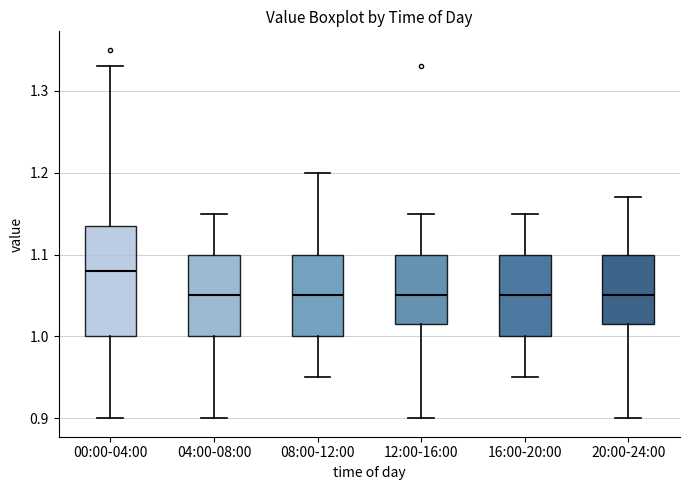

Reading left to right, read every box against the y-axis: the position of its median line, the range the box covers, and the ends of its whiskers. The values are not printed on the chart, so give them approximately, as read against the axis.

00:00-04:00: median 1.08, box 1.00 to 1.14, whiskers 0.90 to 1.33
04:00-08:00: median 1.05, box 1.00 to 1.10, whiskers 0.90 to 1.15
08:00-12:00: median 1.05, box 1.00 to 1.10, whiskers 0.95 to 1.20
12:00-16:00: median 1.05, box 1.02 to 1.10, whiskers 0.90 to 1.15
16:00-20:00: median 1.05, box 1.00 to 1.10, whiskers 0.95 to 1.15
20:00-24:00: median 1.05, box 1.02 to 1.10, whiskers 0.90 to 1.17